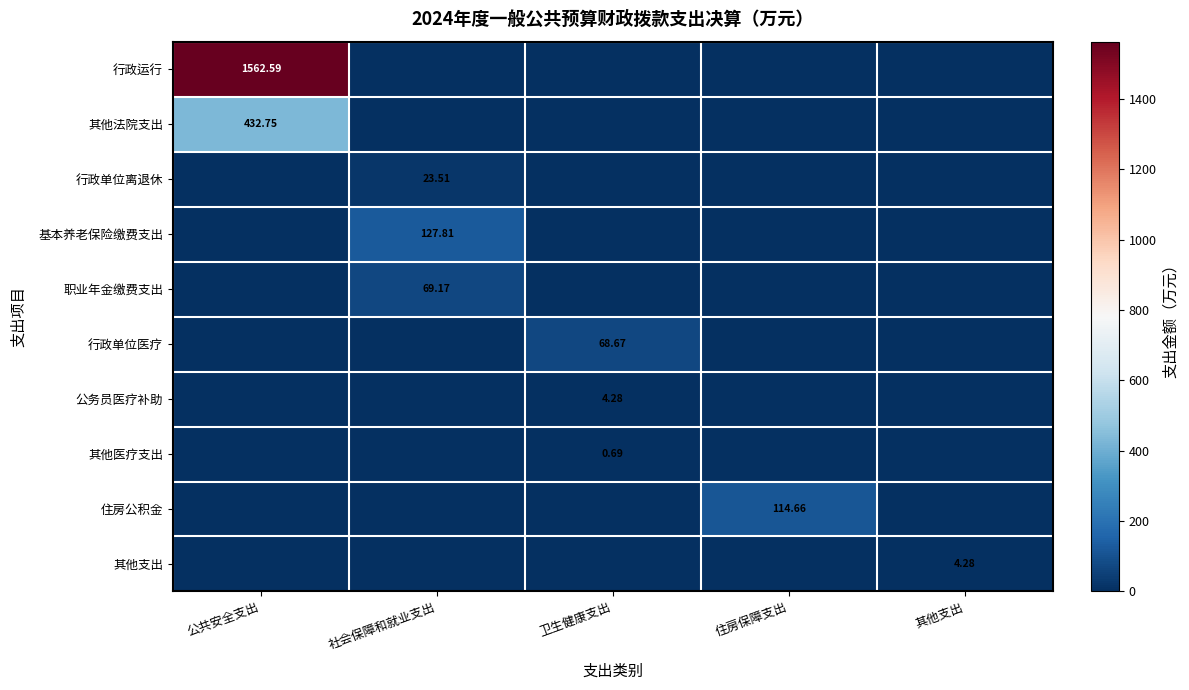

What is the difference between the 职业年金缴费支出 values at 住房保障支出 and 社会保障和就业支出?

69.2